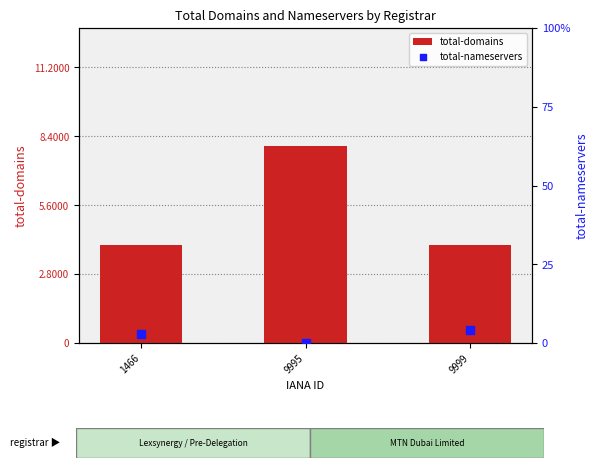

What is the total value across all series at 1466?

7